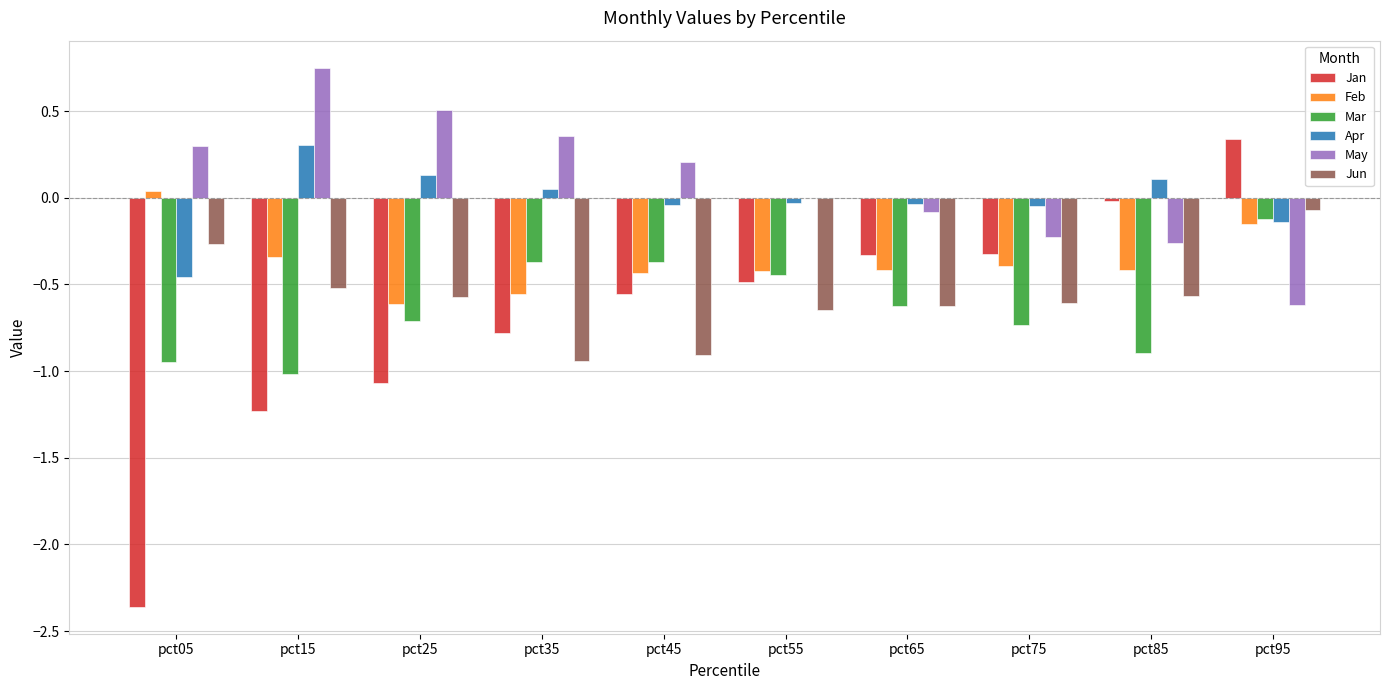

What is the sum of all Mar values?

-6.2